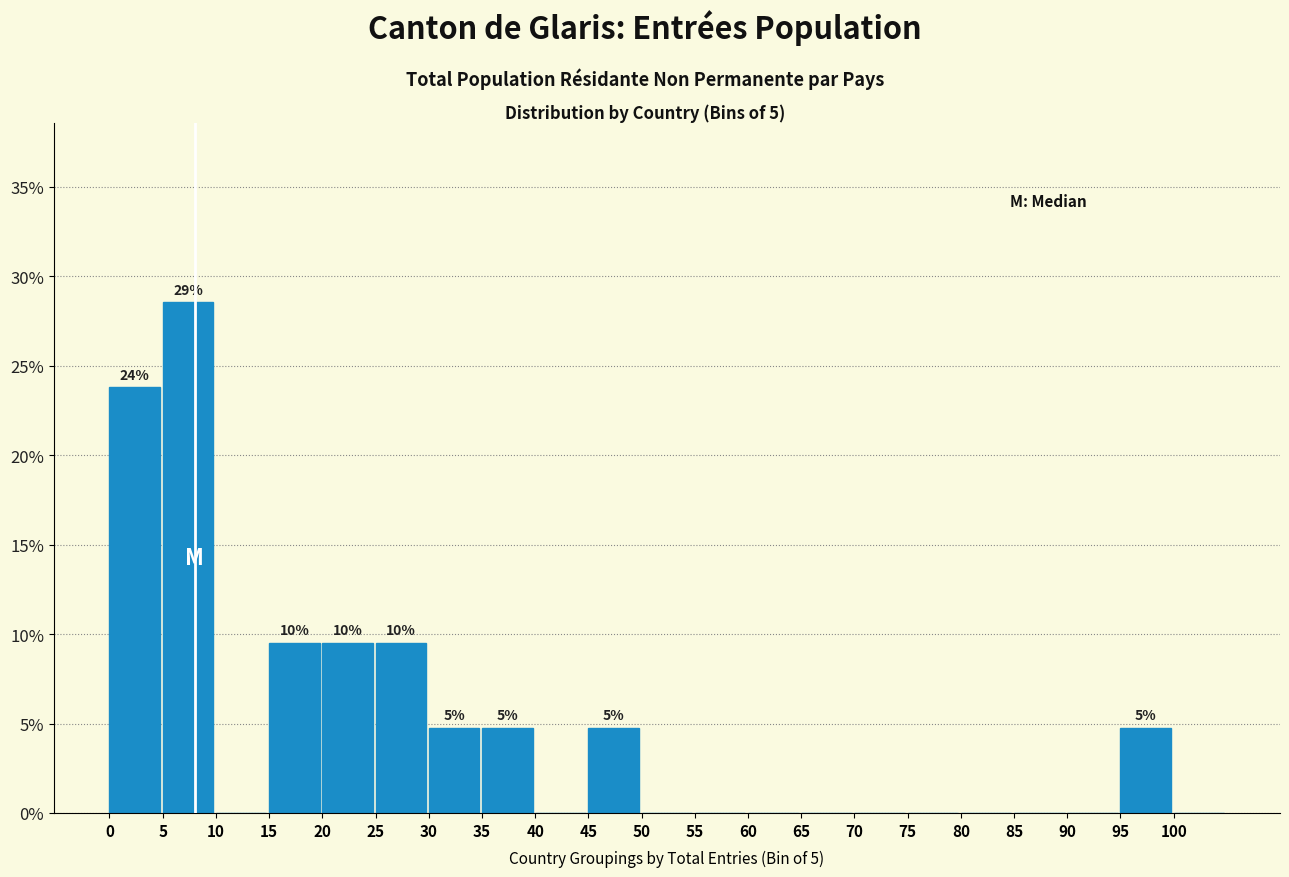

Which range on the x-axis has the tallest bar?

5 to 10